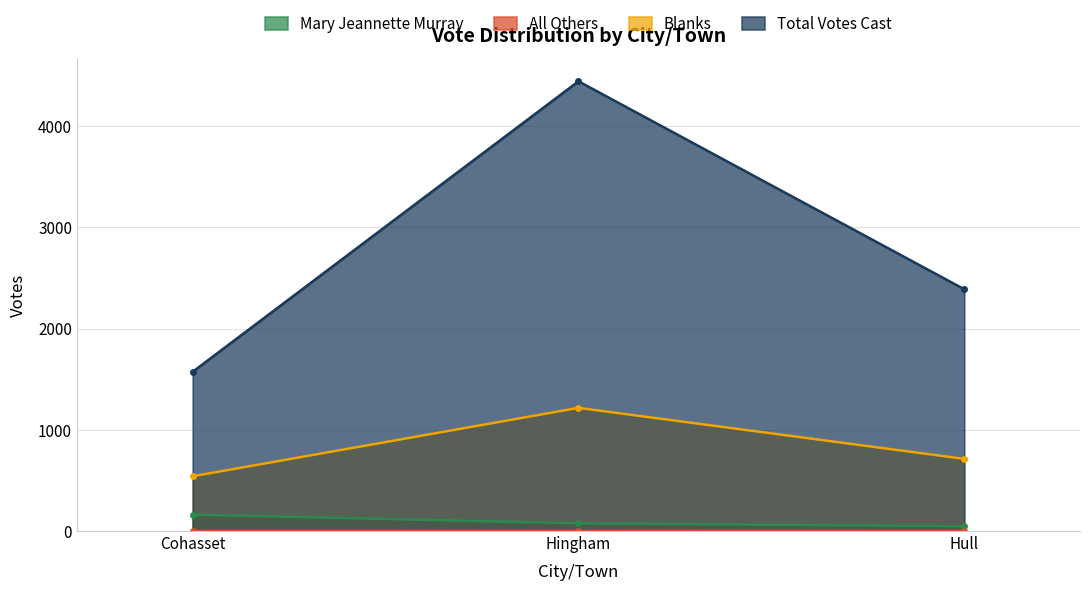

How many lines are shown in the chart?

4